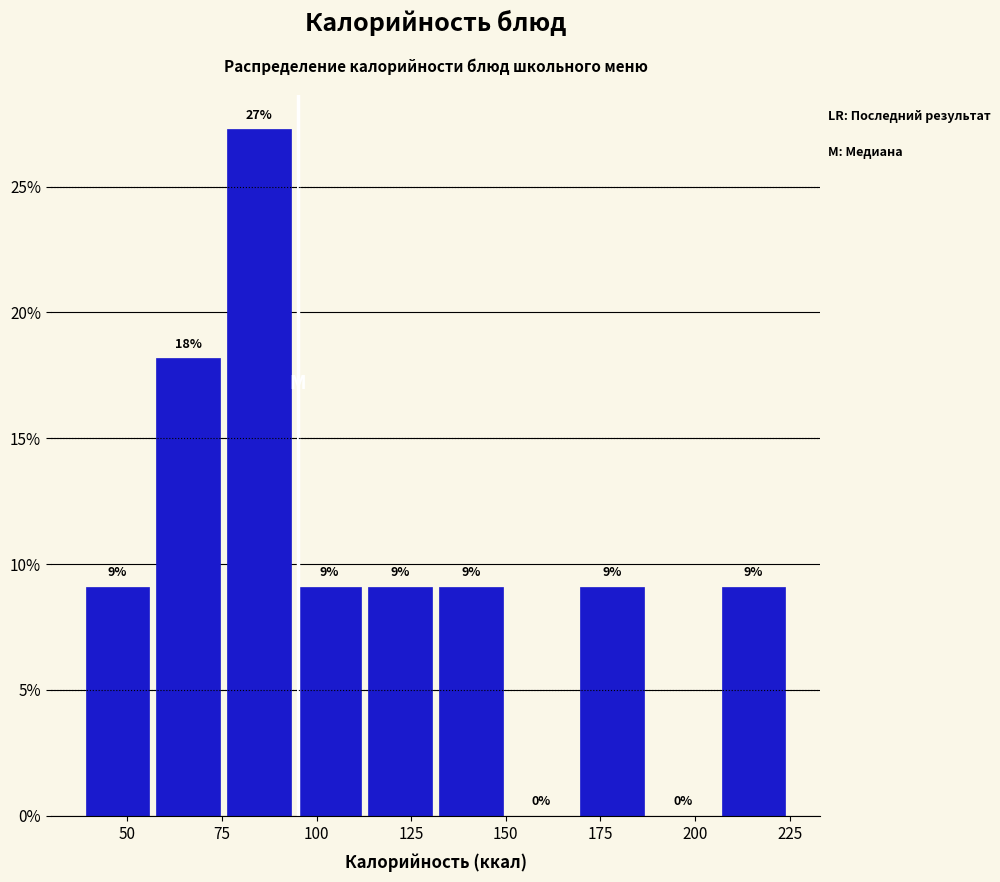

Read against the x-axis, roughly where is the centre of the tallest bar?

85